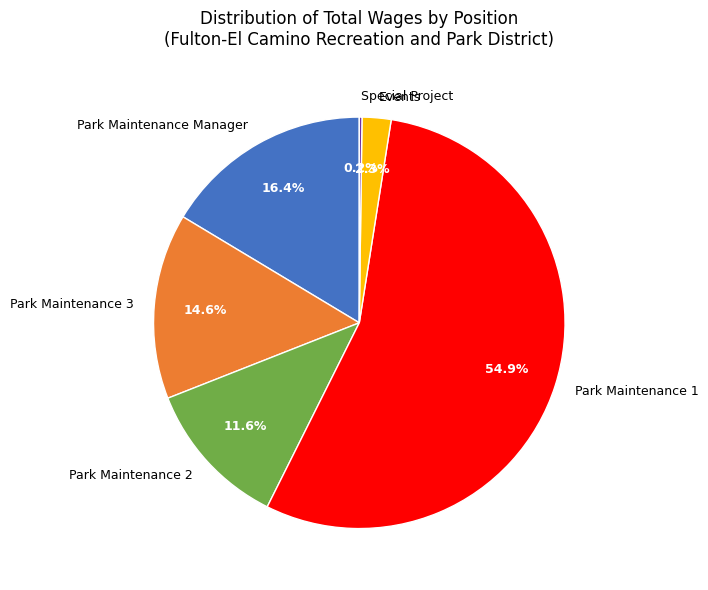

How much of the chart is everything except Park Maintenance 2?

88.4%